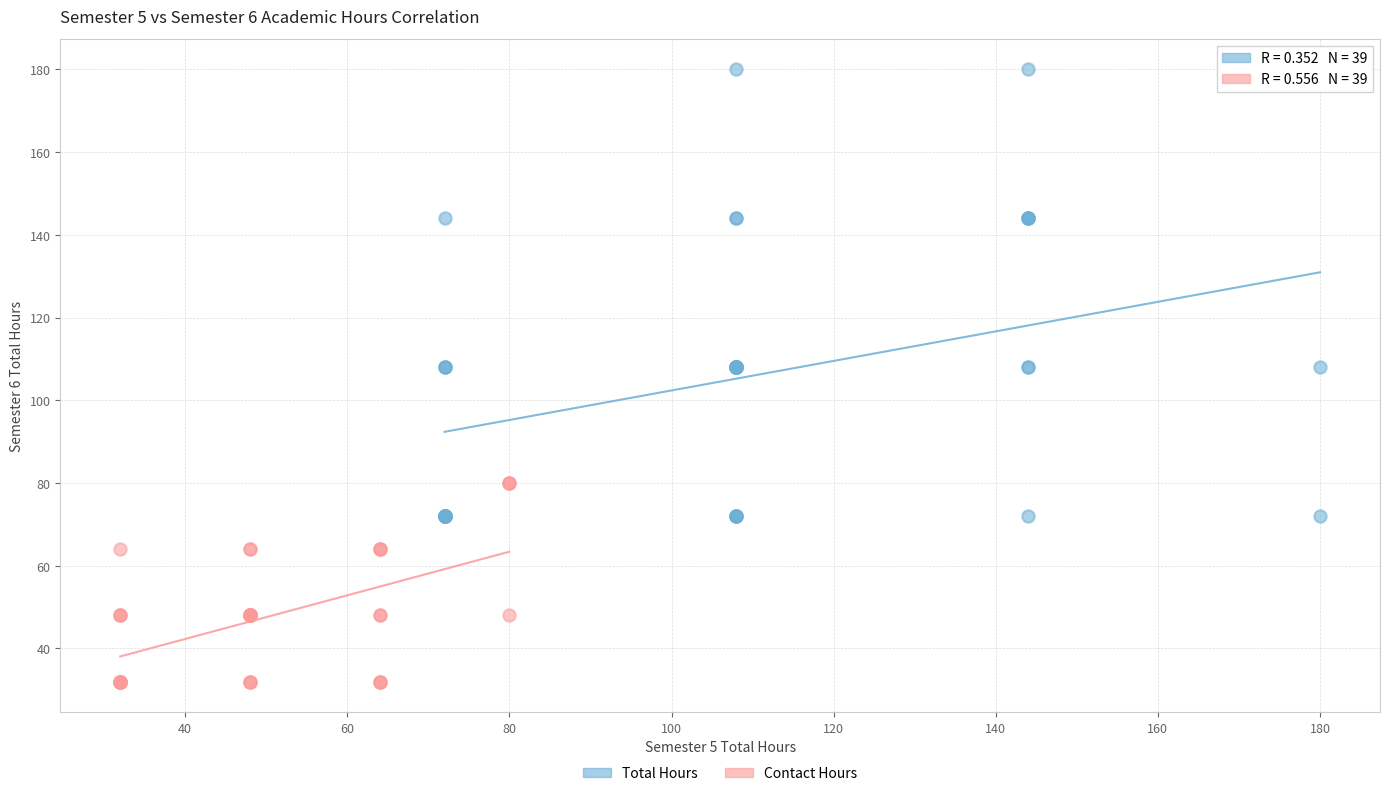

Which series contains the highest Y value?

Total Hours